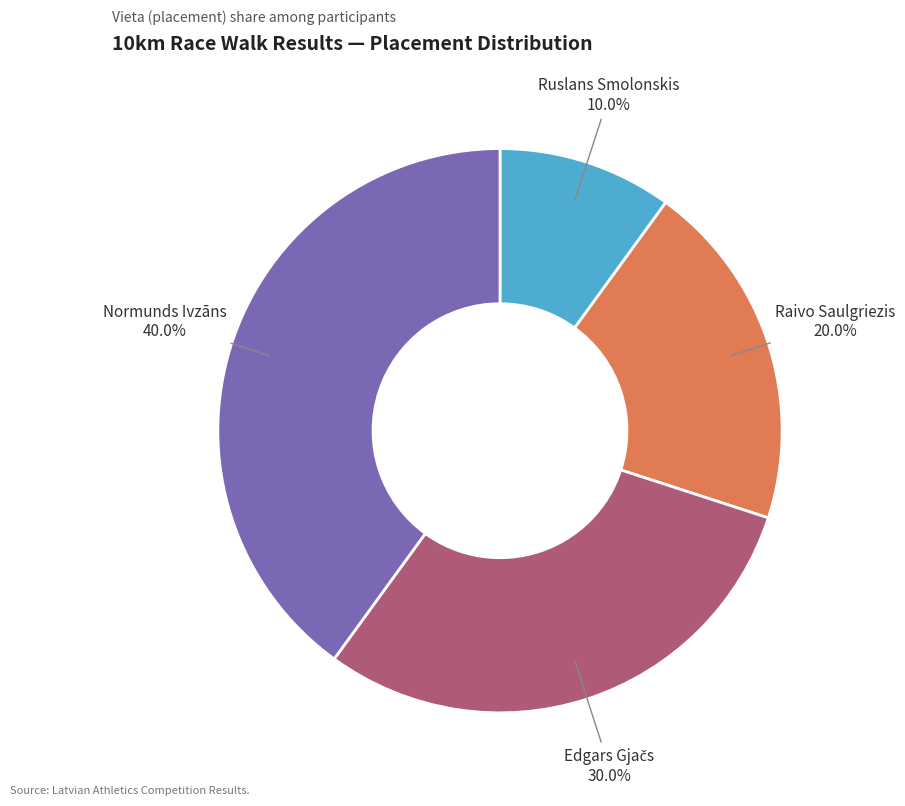

The Ruslans Smolonskis slice represents 1% of the pie. True or false?

False